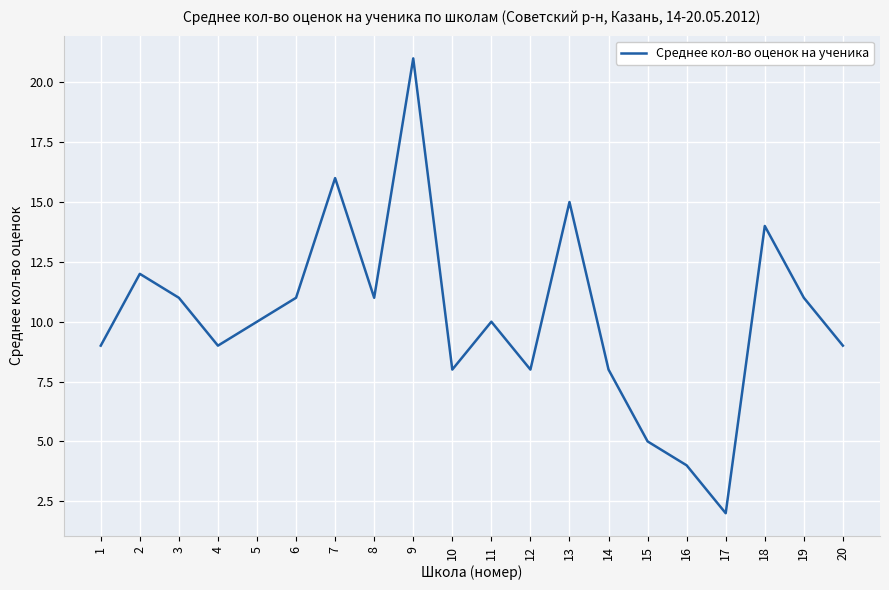

Approximately how many times larger is the value at 11 compared to 10?

1.2